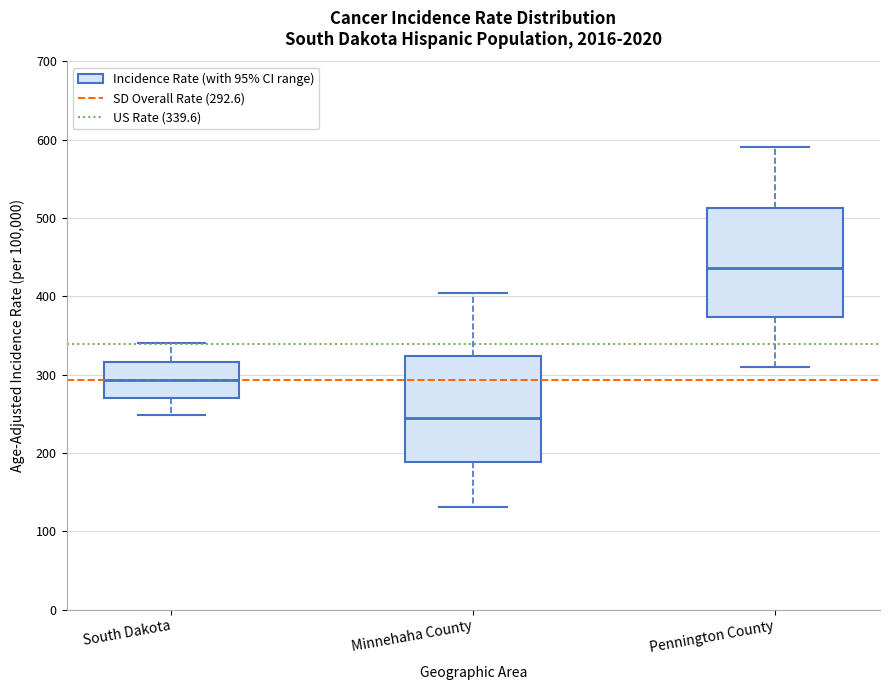

Which box has the highest median line?

Pennington County